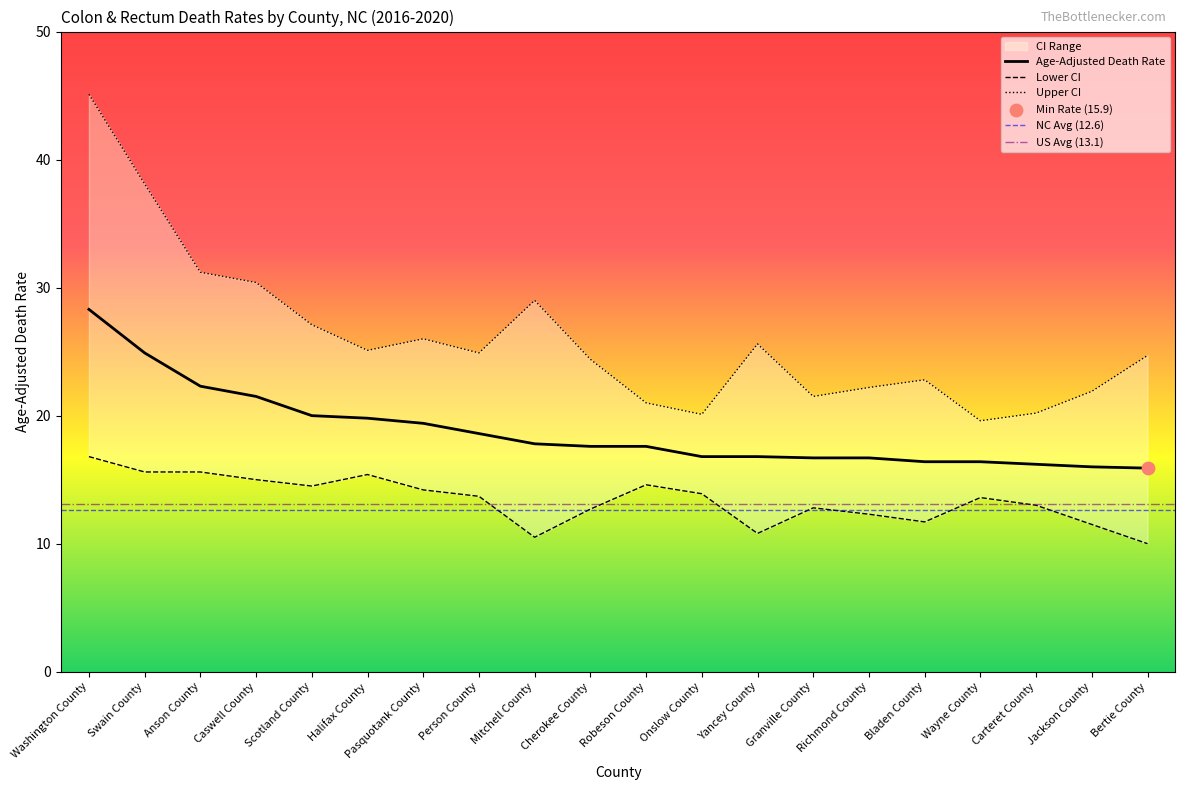

Which series reaches the maximum Y coordinate?

Upper CI